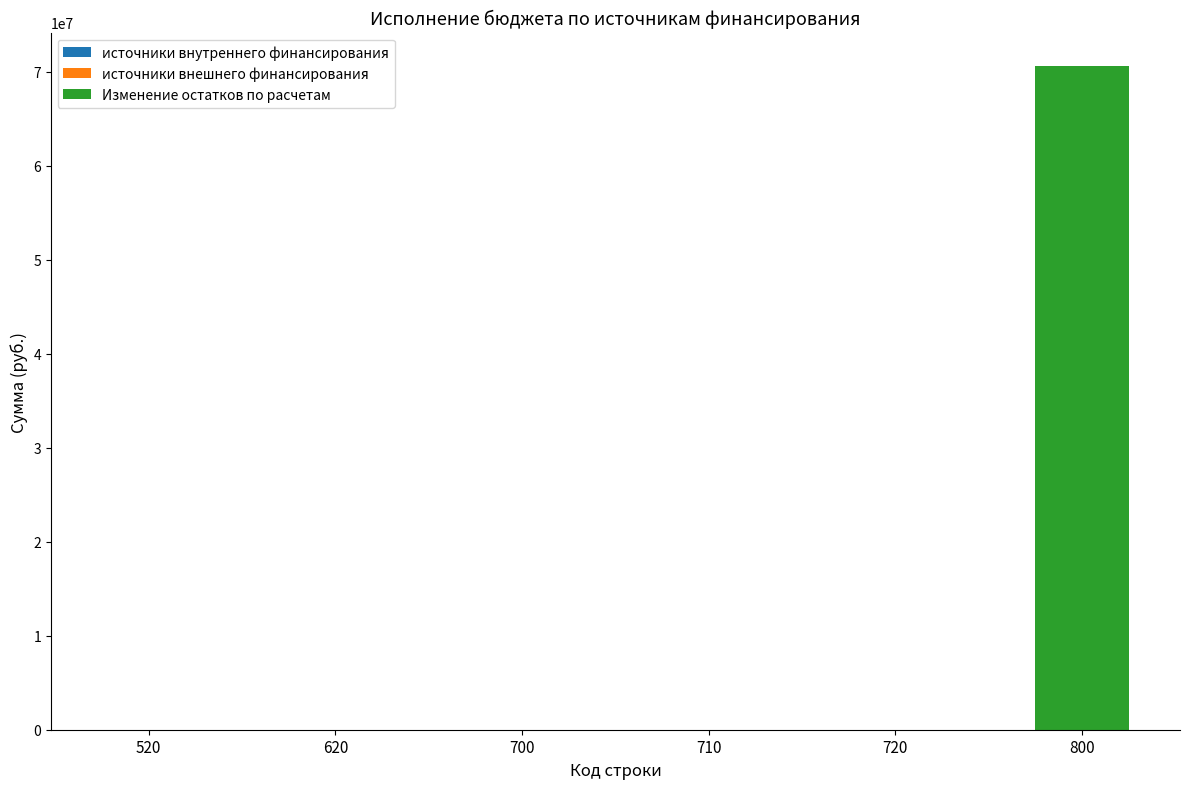

Reading right to left, transcribe all the data shown in this chart.

800=70619938.5	720=0.0	710=0.0	700=0.0	620=0.0	520=0.0